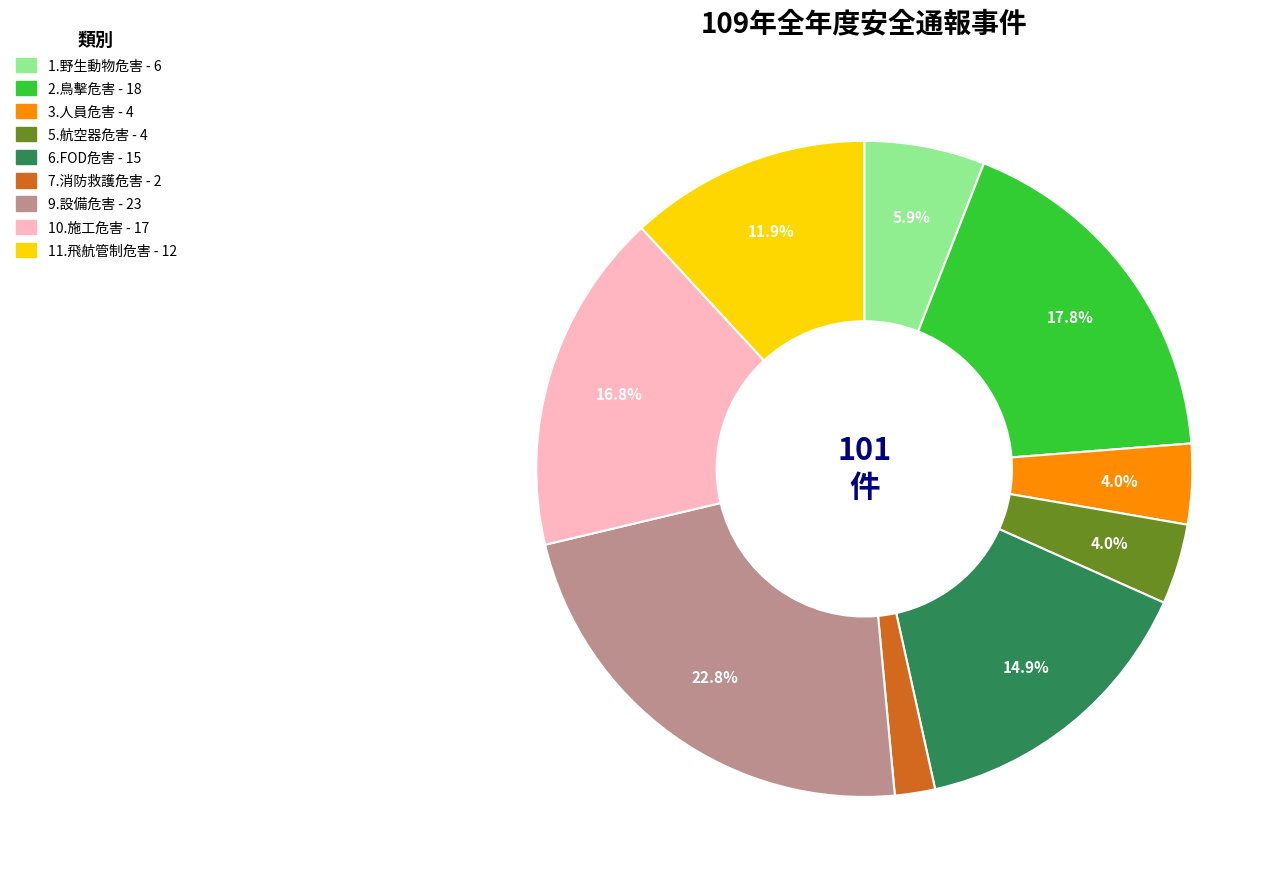

Is there any slice that represents more than half of the pie?

No